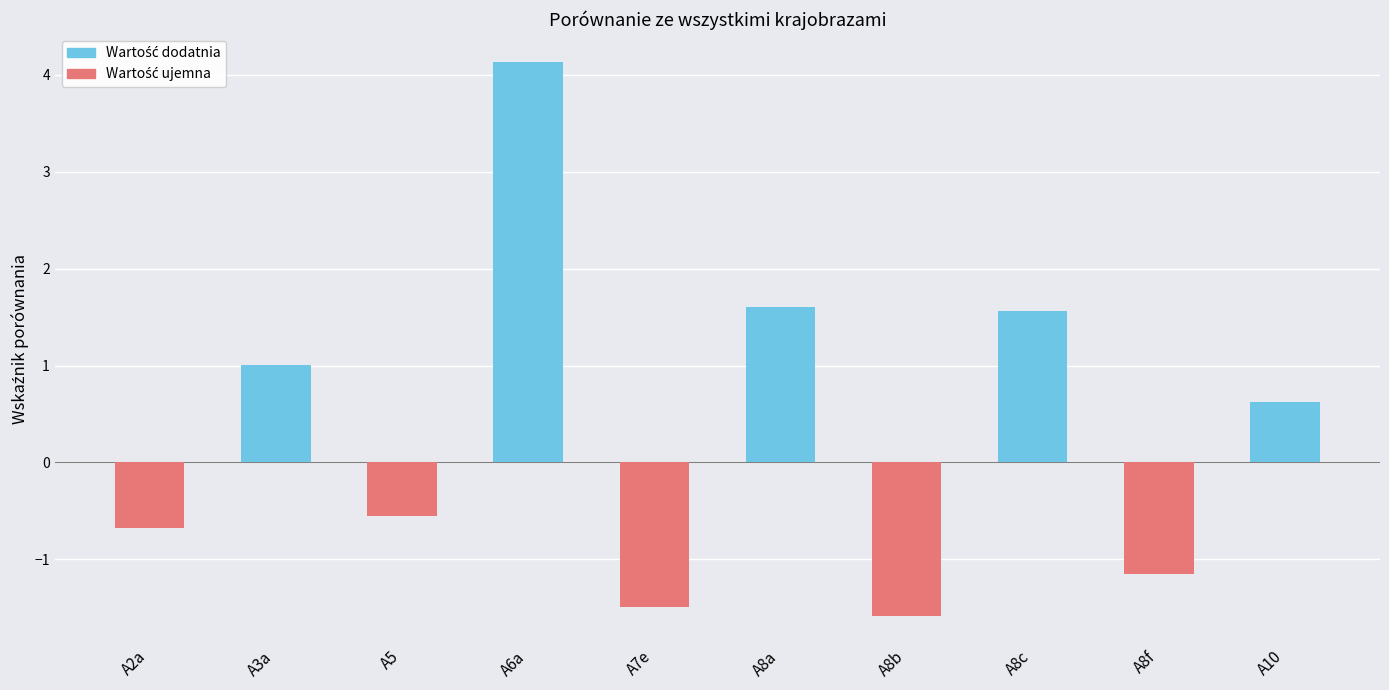

Which label corresponds to the smallest value in the chart?

A8b